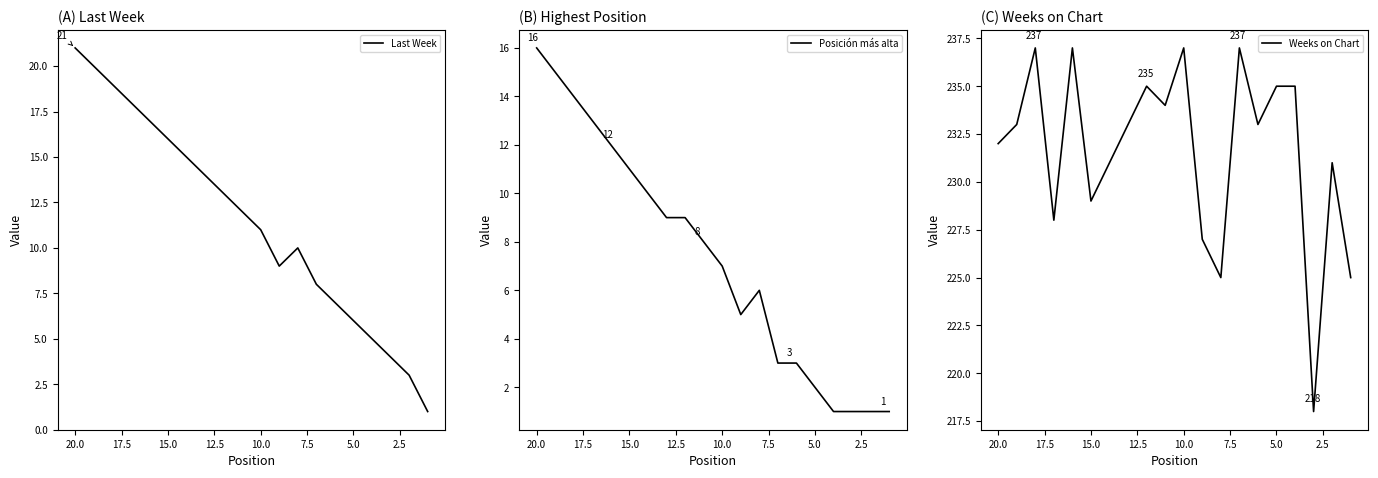

Which series has the largest total across all categories?

Weeks on Chart